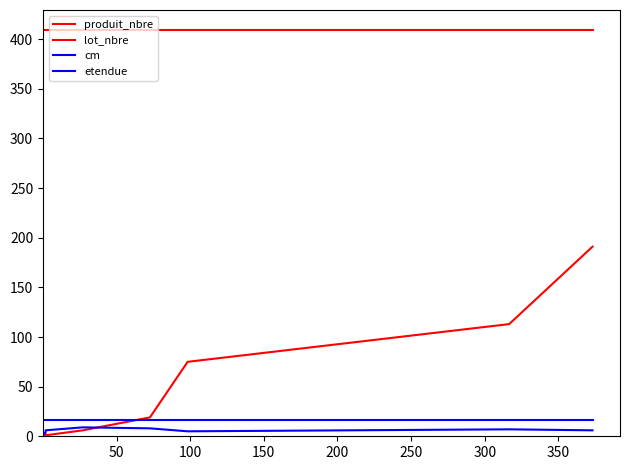

Count the number of categories in the chart.

8